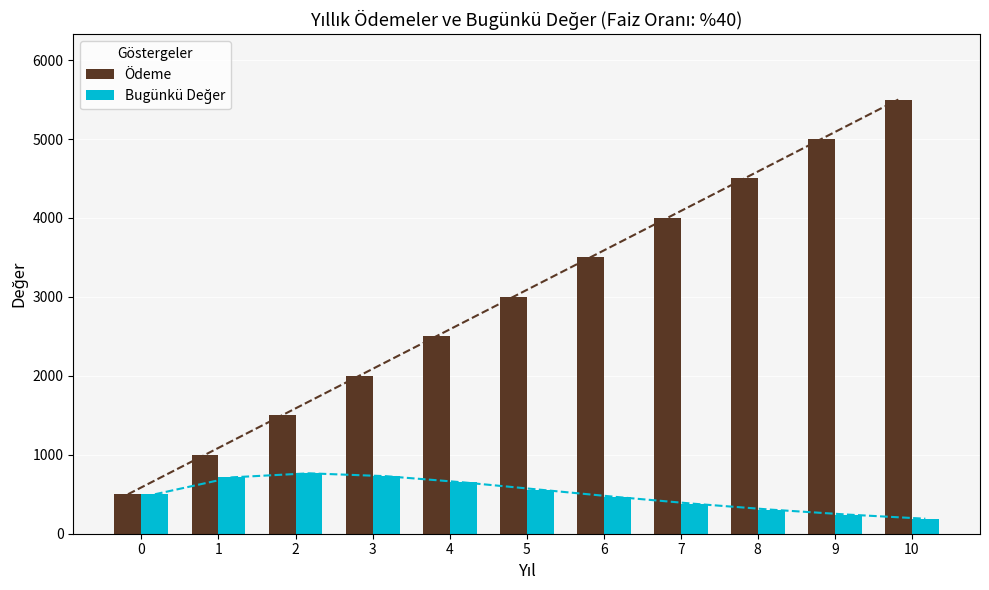

Which category has the highest value across all series?

10